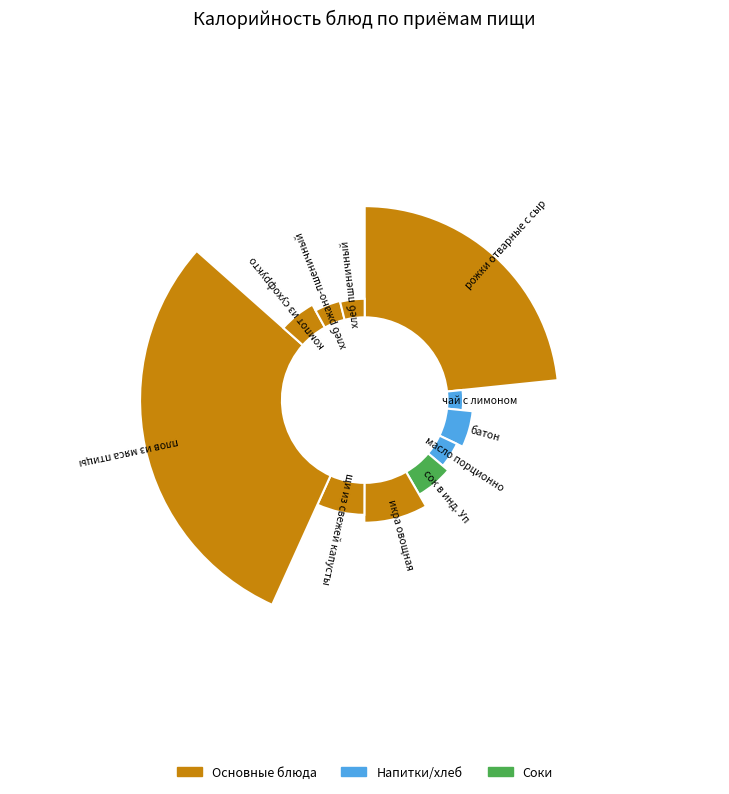

What portion of the pie excludes хлеб ржано-пшеничный?

95.9%